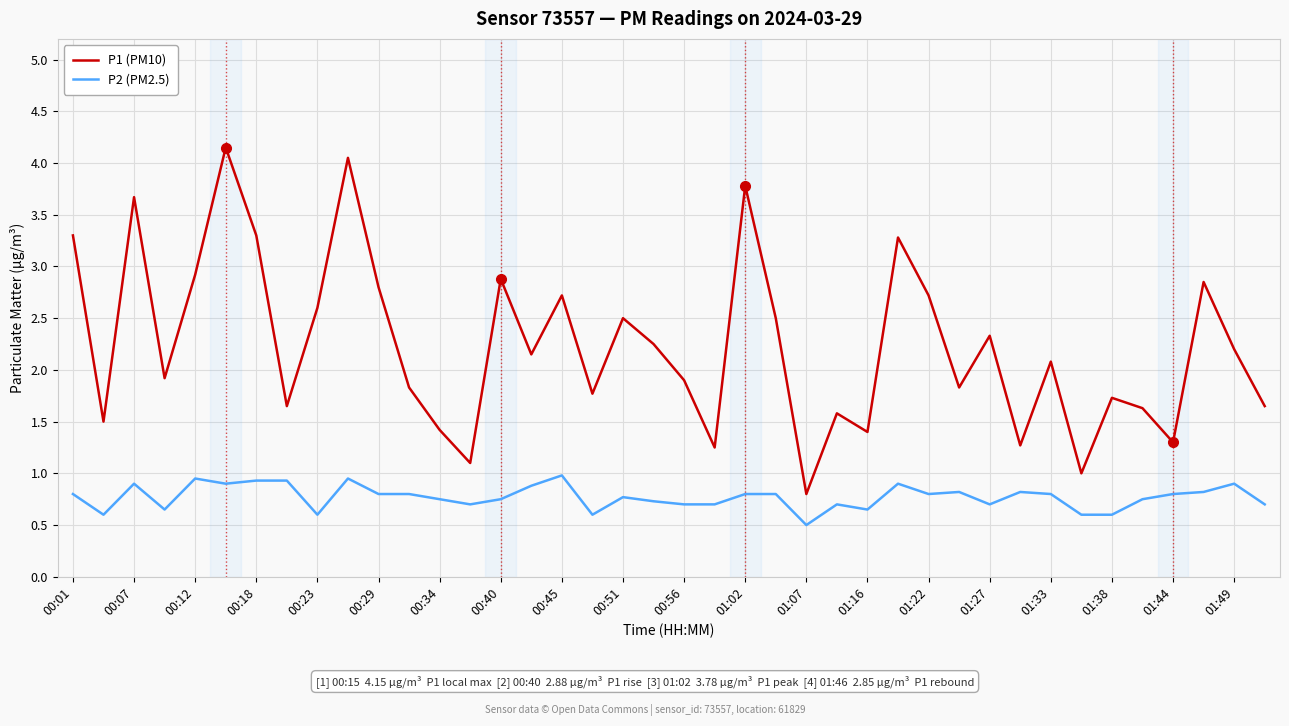

True or false: P2 (PM2.5) and P1 (PM10) intersect in this chart.

False